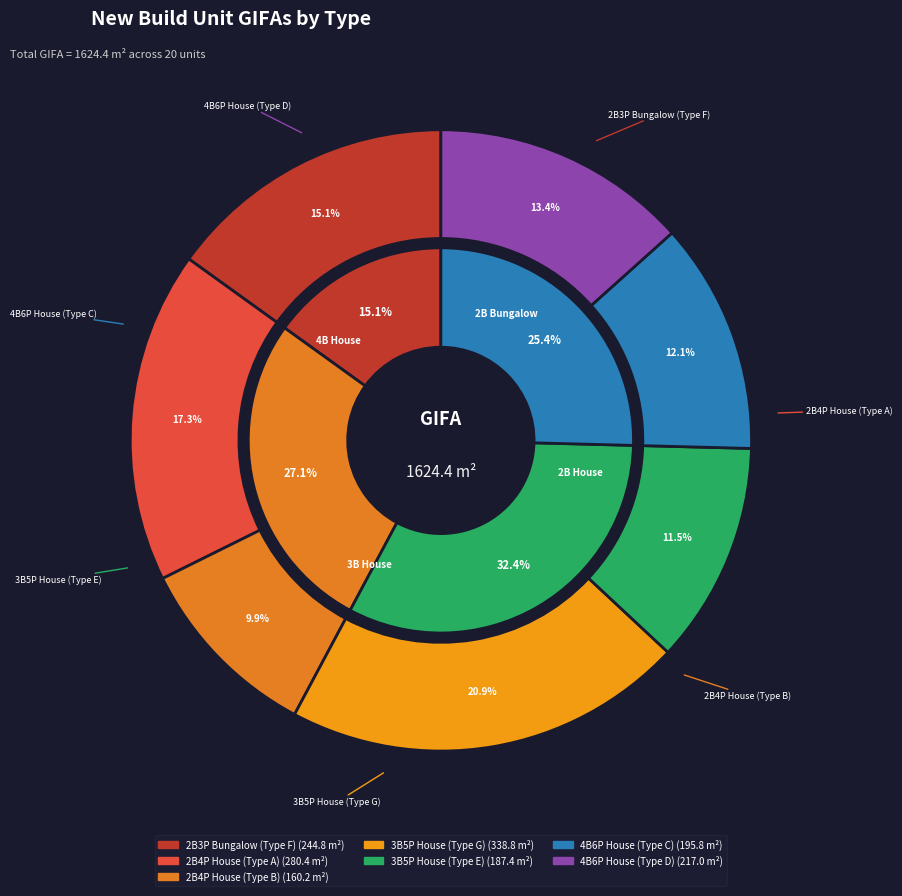

Which has a higher value, 4B6P House (Type C) or 3B5P House (Type G)?

3B5P House (Type G)